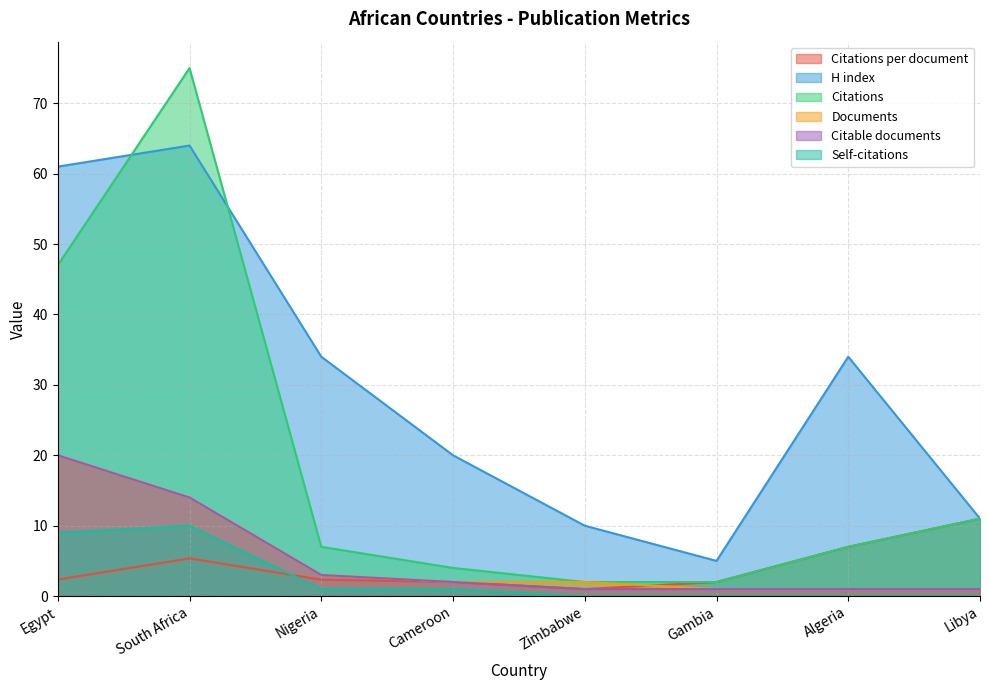

Does the chart have visible grid lines?

Yes